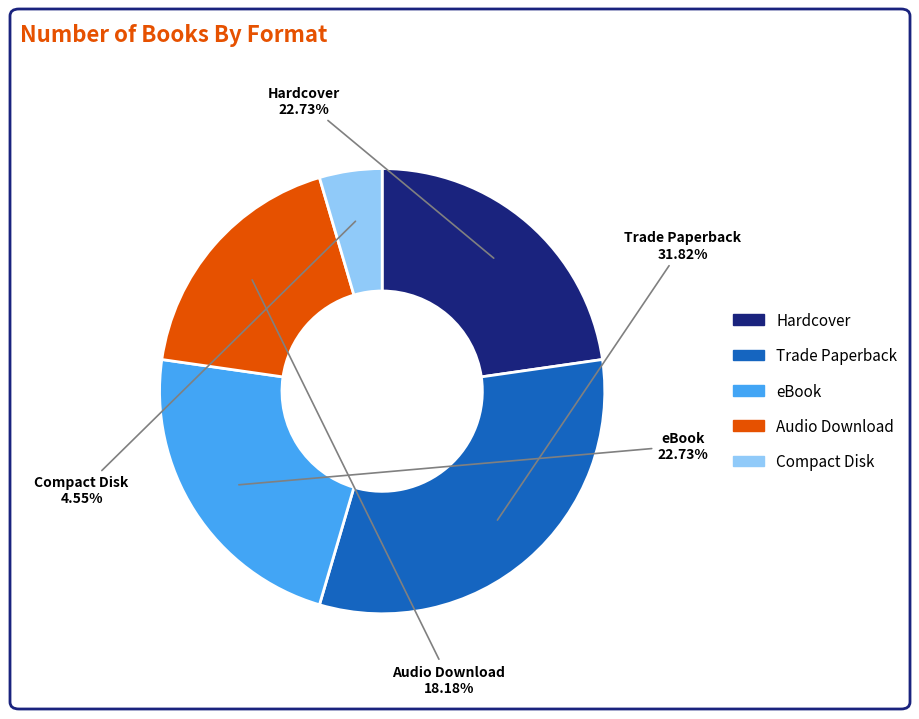

Is it true that Trade Paperback is 32% of the pie?

True